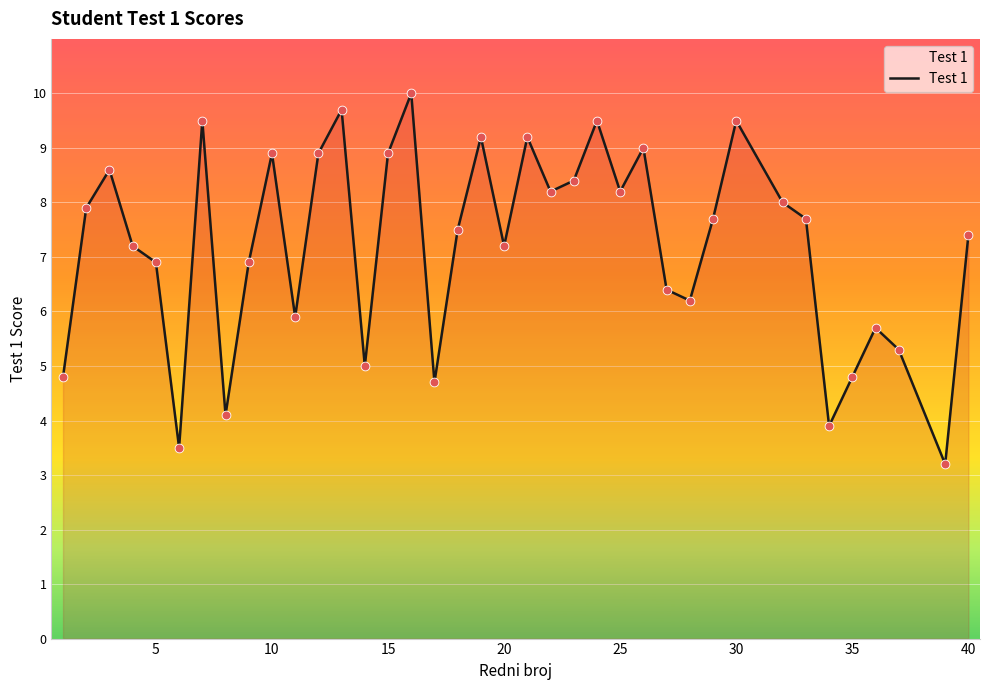

What is the greatest value displayed?

10.0